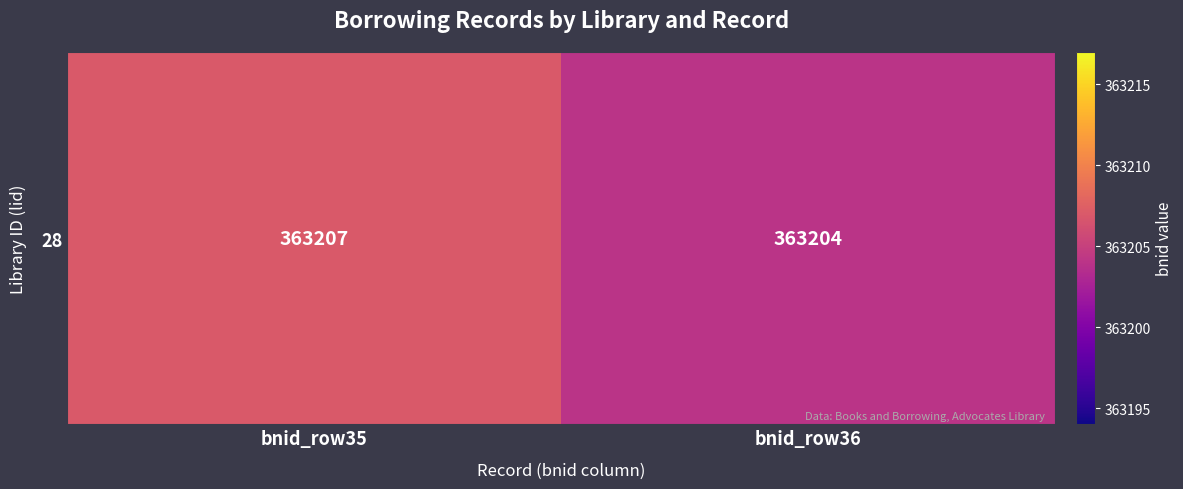

What is the difference between the maximum and minimum values?

3